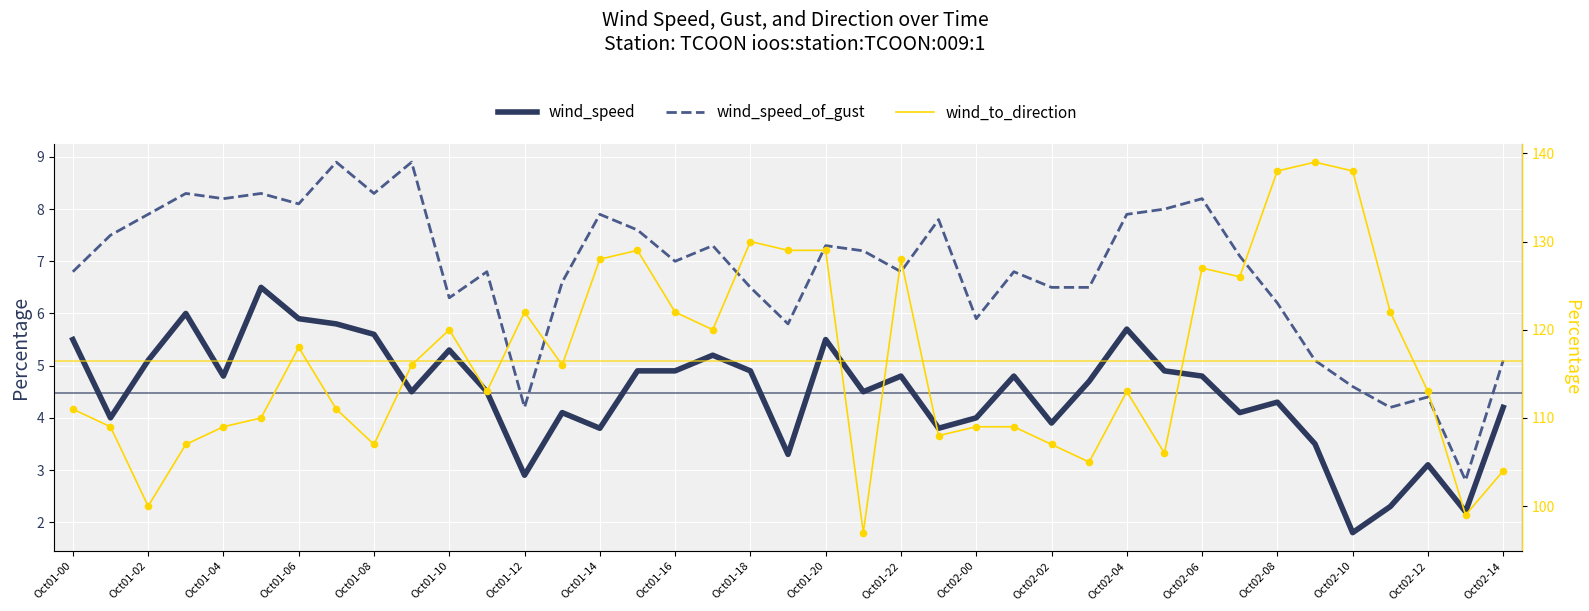

Which series has the largest Y range (max minus min)?

wind_to_direction